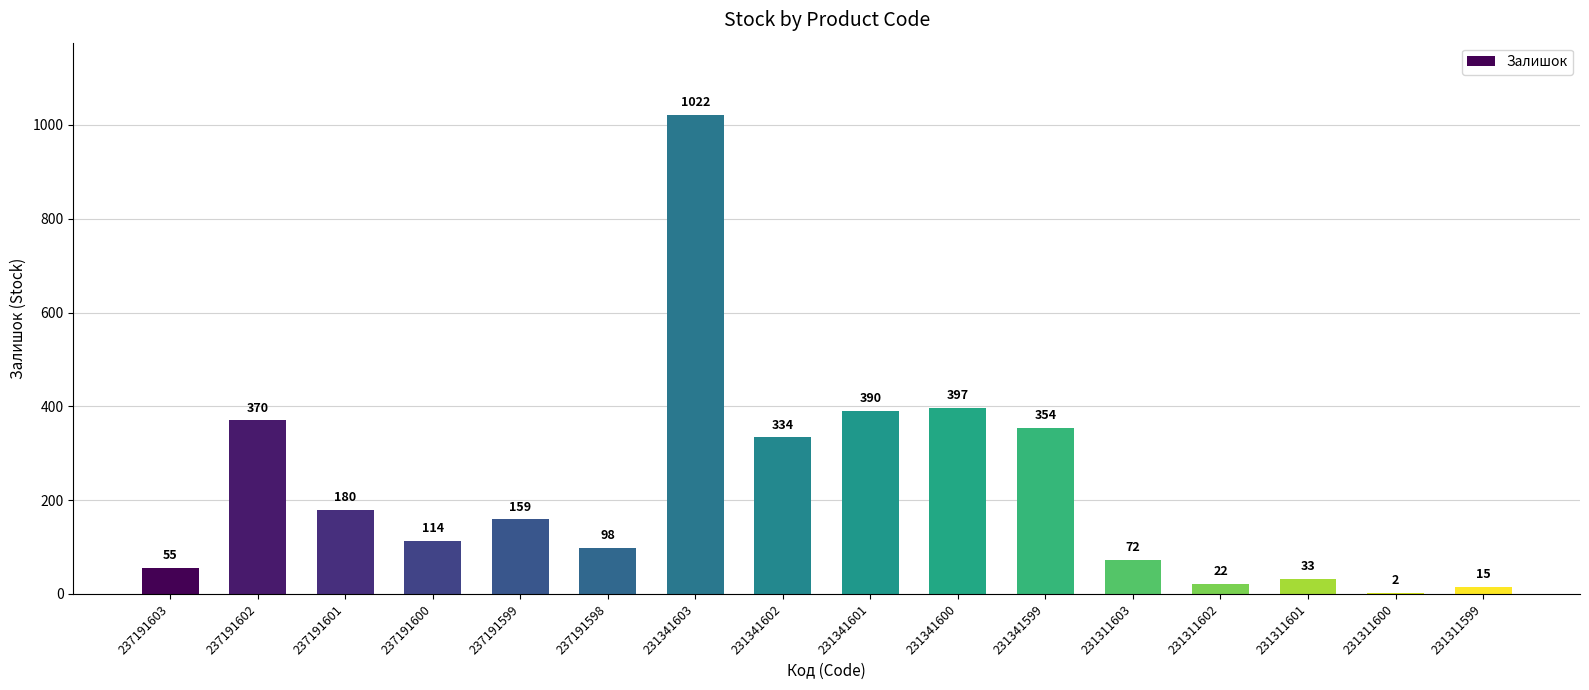

Are the bars horizontal?

No